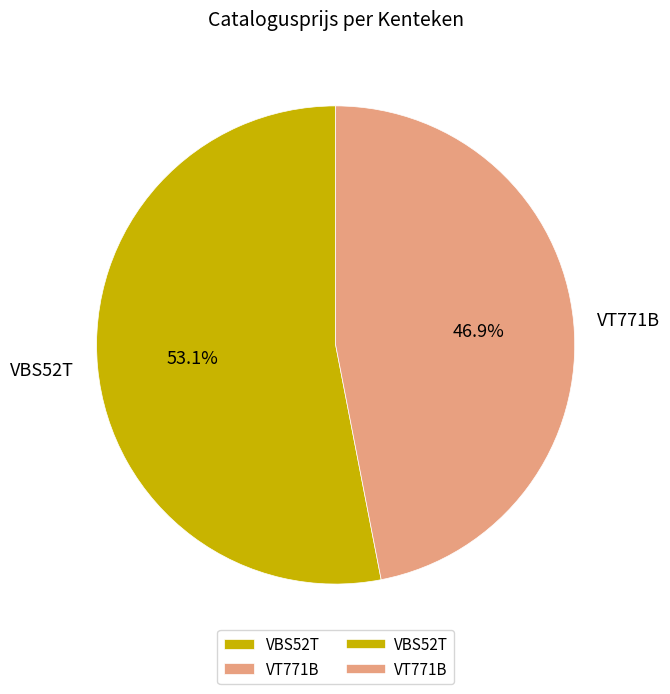

Which has a higher value, VBS52T or VT771B?

VBS52T